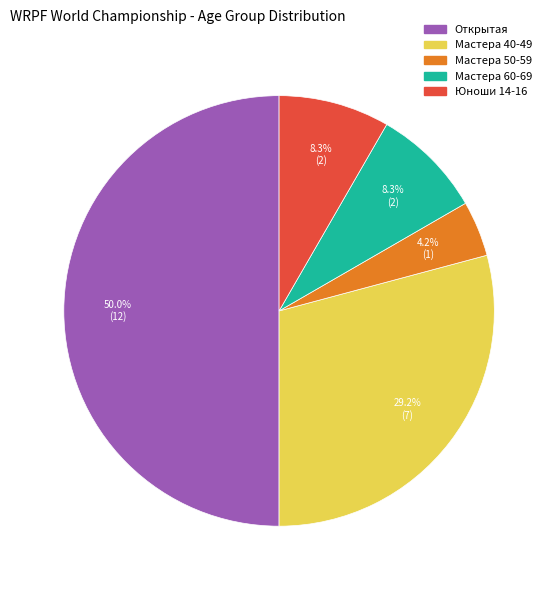

How much of the chart is everything except Открытая?

50.0%